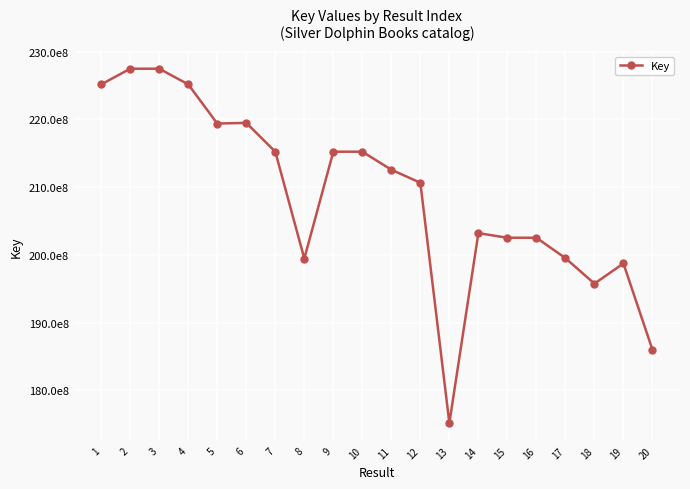

Reading left to right, list all the values displayed in this chart.

1=225179217	2=227496879	3=227496834	4=225179518	5=219398683	6=219496751	7=215241209	8=199454214	9=215240998	10=215240957	11=212578849	12=210654918	13=175172912	14=203211853	15=202532101	16=202532057	17=199526230	18=195756685	19=198737949	20=185997039